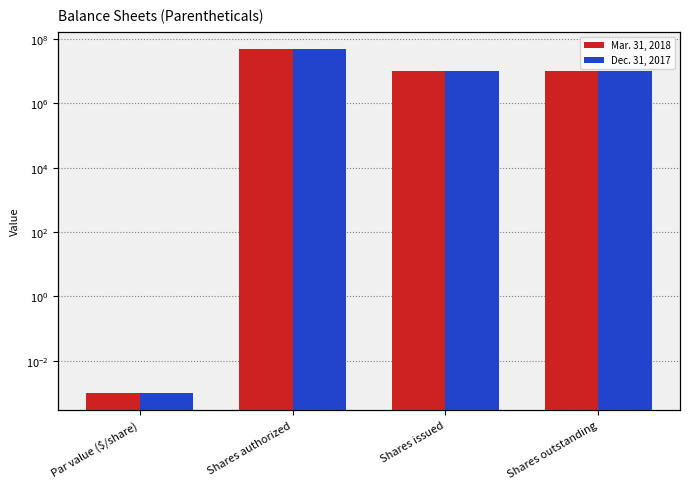

The Mar. 31, 2018 series shows 10722966.3 at Shares authorized. True or false?

False